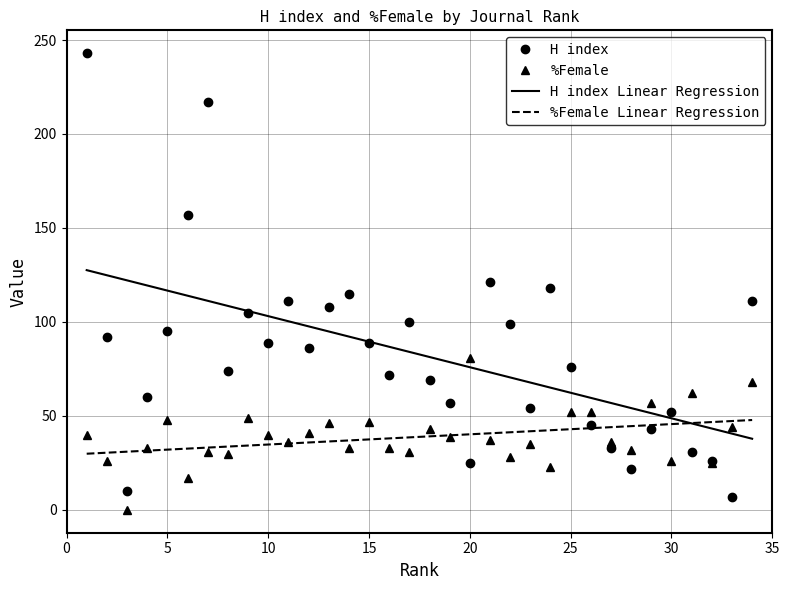

Reading right to left, what are all the values shown in this chart?

H index: 34=111	33=7	32=26	31=31	30=52	29=43	28=22	27=33	26=45	25=76	24=118	23=54	22=99	21=121	20=25	19=57	18=69	17=100	16=72	15=89	14=115	13=108	12=86	11=111	10=89	9=105	8=74	7=217	6=157	5=95	4=60	3=10	2=92	1=243
%Female: 34=68	33=44	32=25	31=62	30=26	29=57	28=32	27=36	26=52	25=52	24=23	23=35	22=28	21=37	20=81	19=39	18=43	17=31	16=33	15=47	14=33	13=46	12=41	11=36	10=40	9=49	8=30	7=31	6=17	5=48	4=33	3=0	2=26	1=40